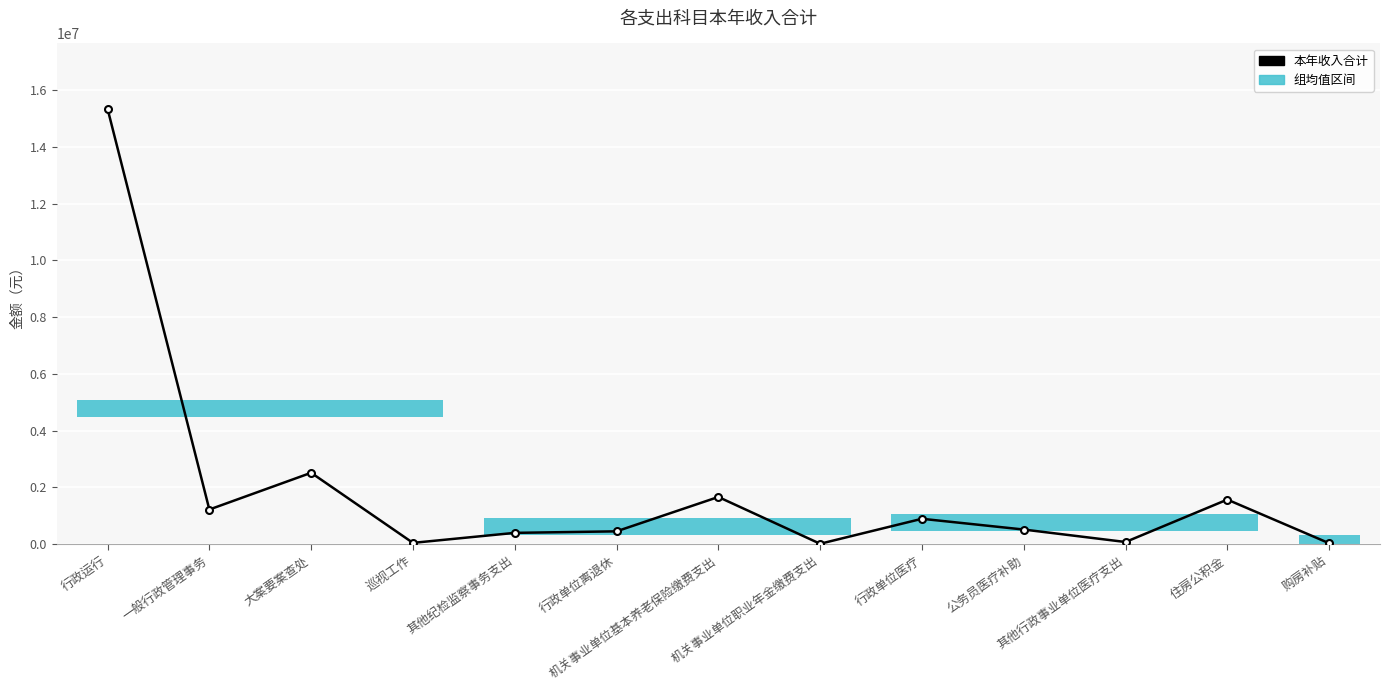

How many series are shown in this chart?

1